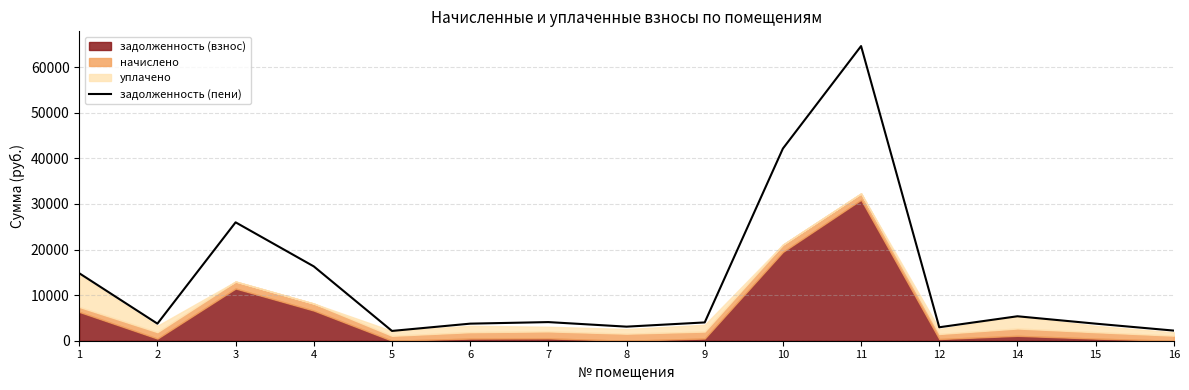

Rank the categories by value from lowest to highest.

5, 16, 12, 8, 2, 6, 15, 9, 7, 14, 1, 4, 3, 10, 11